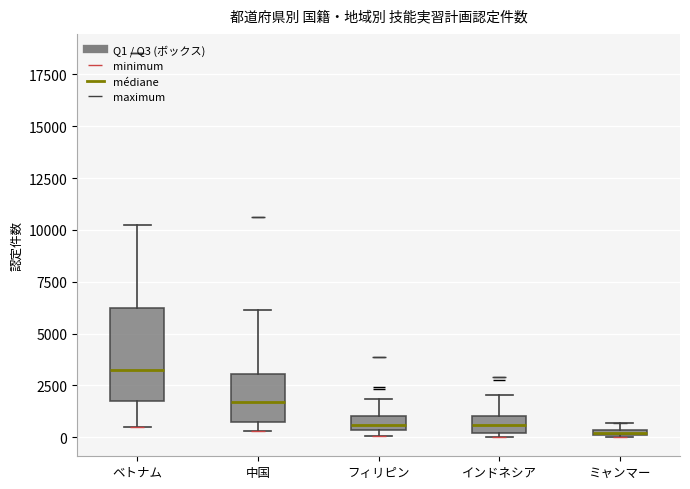

Comparing the boxes themselves (not the whiskers), which one is the tallest?

ベトナム